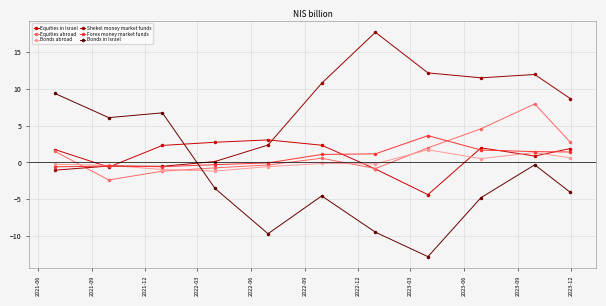

Which series has the widest spread of values?

Bonds in Israel